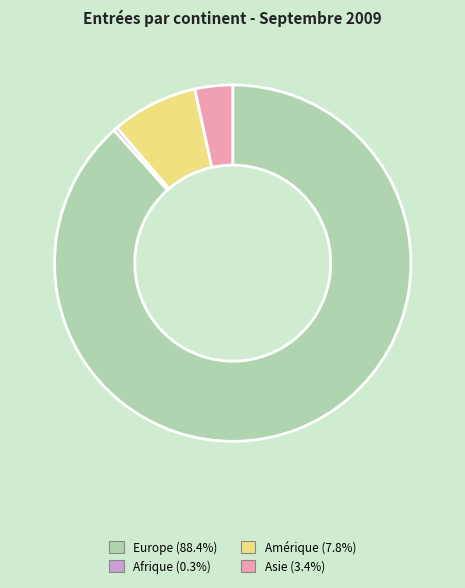

Does any single category account for the majority?

Yes